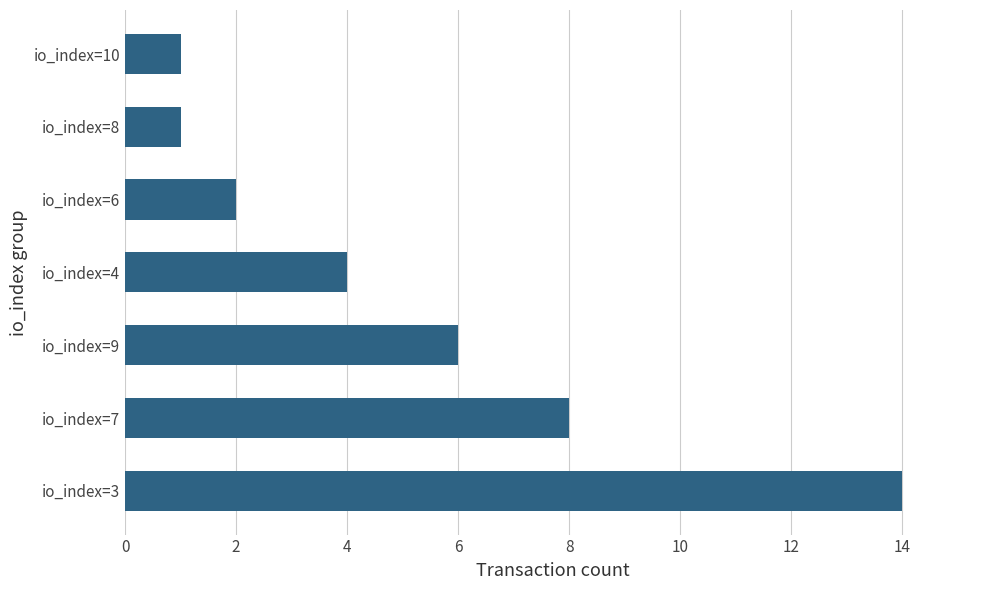

What is the greatest value displayed?

14